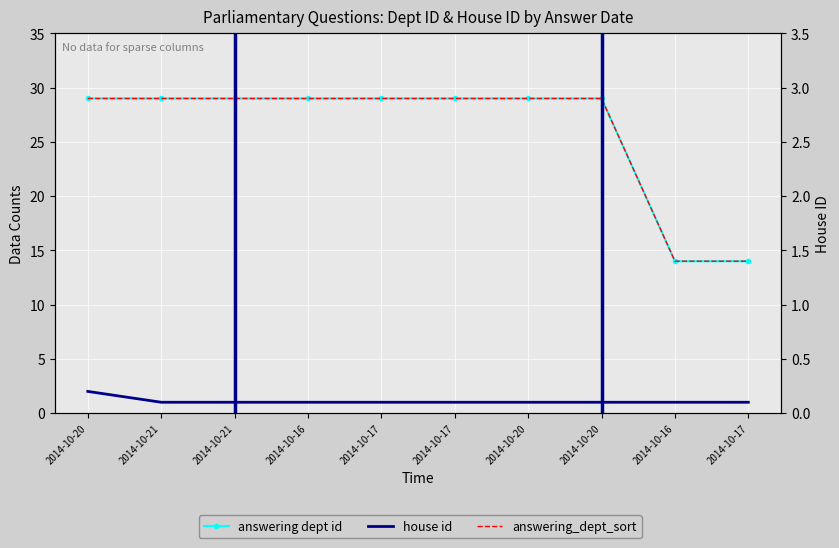

Rank the series at 2014-10-16 from lowest to highest value.

house id, answering dept id, answering_dept_sort